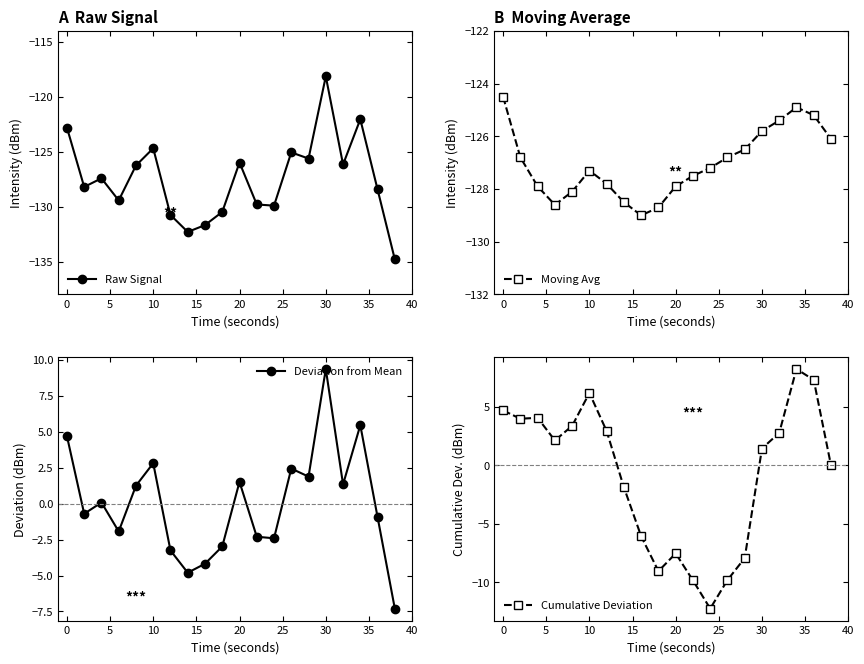

How many values in Cumulative Deviation are above zero?

11